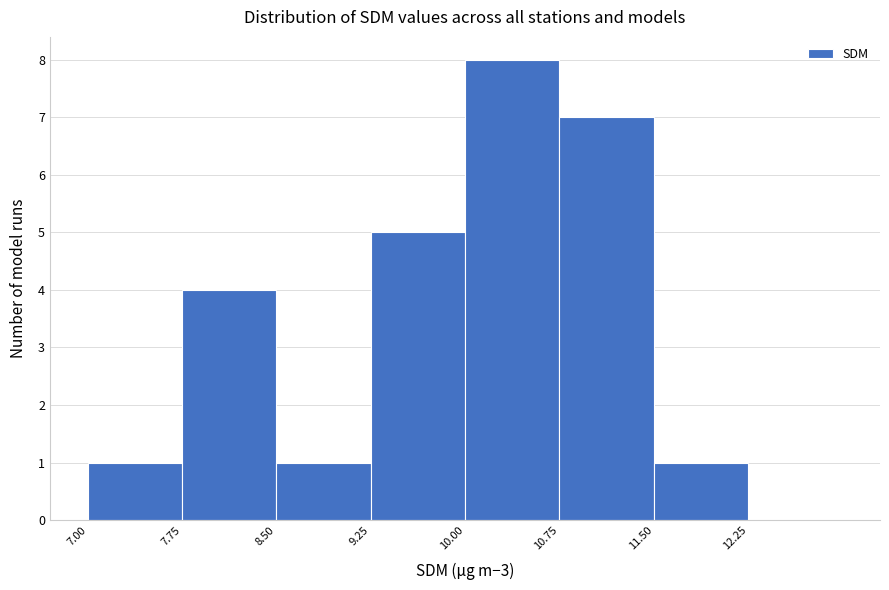

Reading left to right, list every bar in this chart as the range it spans on the x-axis followed by its height. Neither the bar edges nor the heights are printed on the chart, so give them approximately, as read against the axes.

7.00 to 7.75: 1
7.75 to 8.50: 4
8.50 to 9.25: 1
9.25 to 10.00: 5
10.00 to 10.75: 8
10.75 to 11.50: 7
11.50 to 12.25: 1
12.25 to 13.00: 0